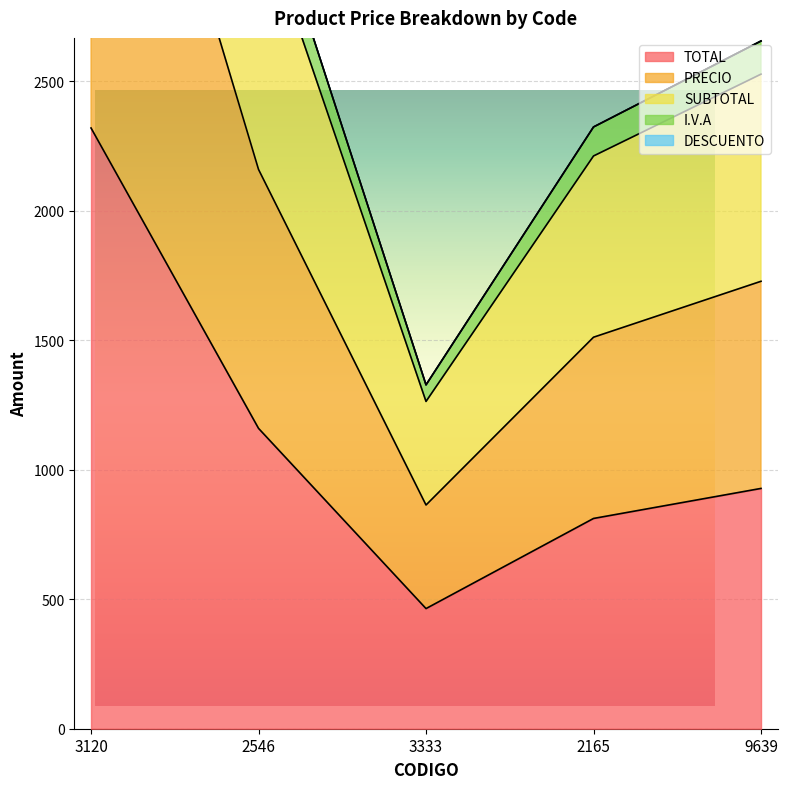

True or false: I.V.A has a value of 1135 at 2546.

False